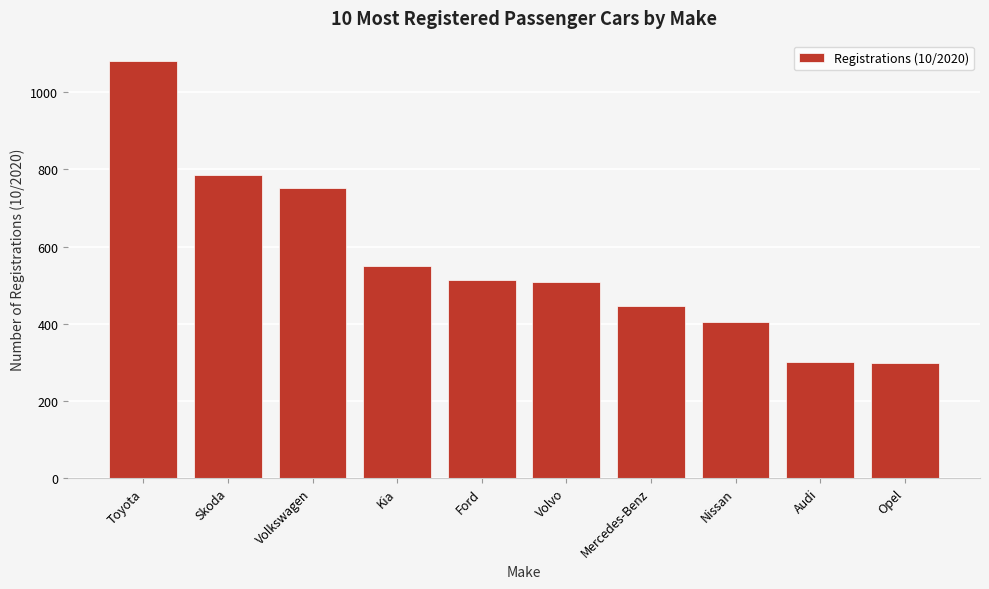

What is the sum of all values?

5638